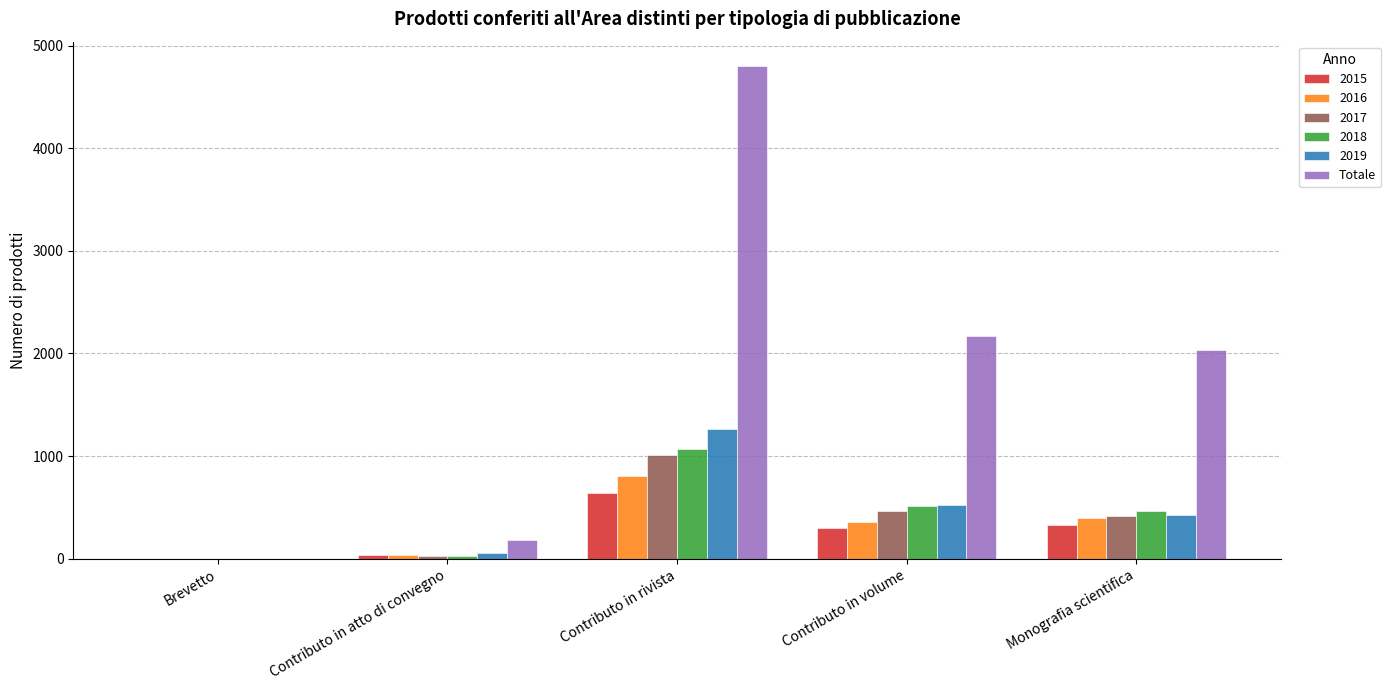

At which label is Totale closest to 2399?

Contributo in volume